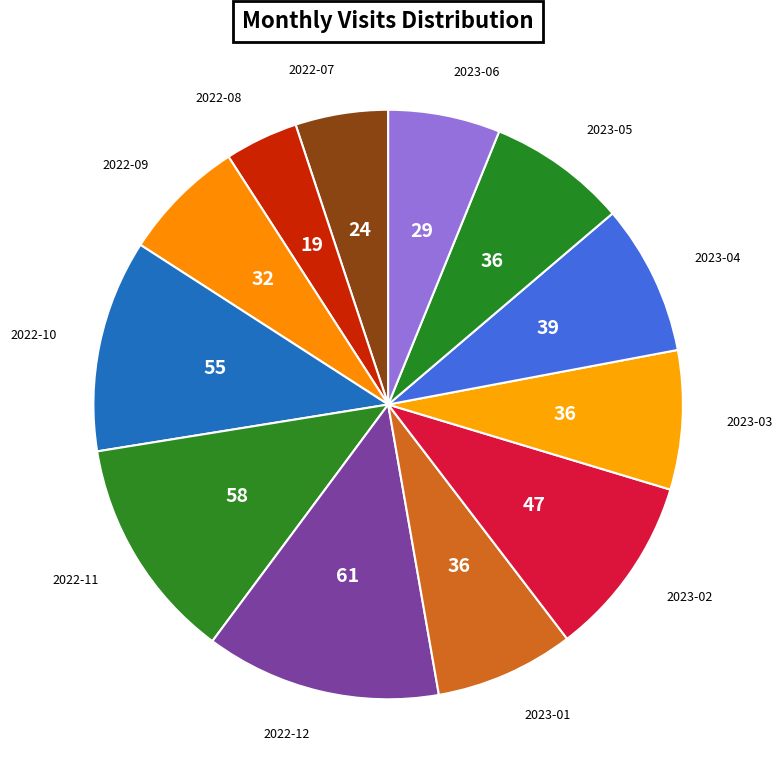

How many slices are in this pie chart?

12